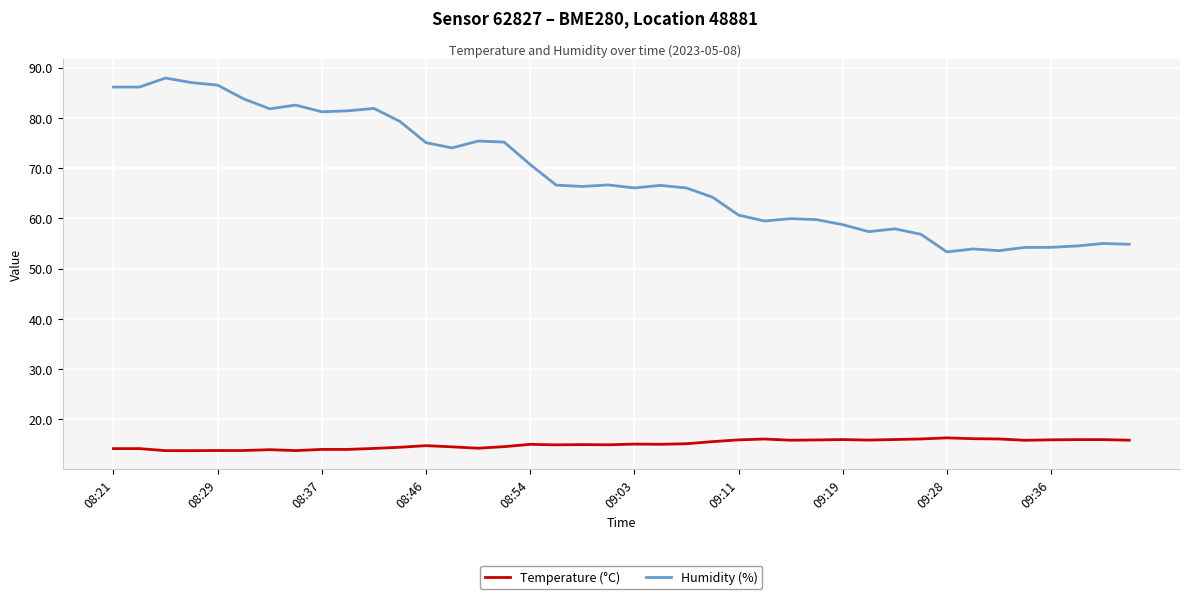

Rank the series by their maximum value, from lowest to highest.

Temperature (°C), Humidity (%)